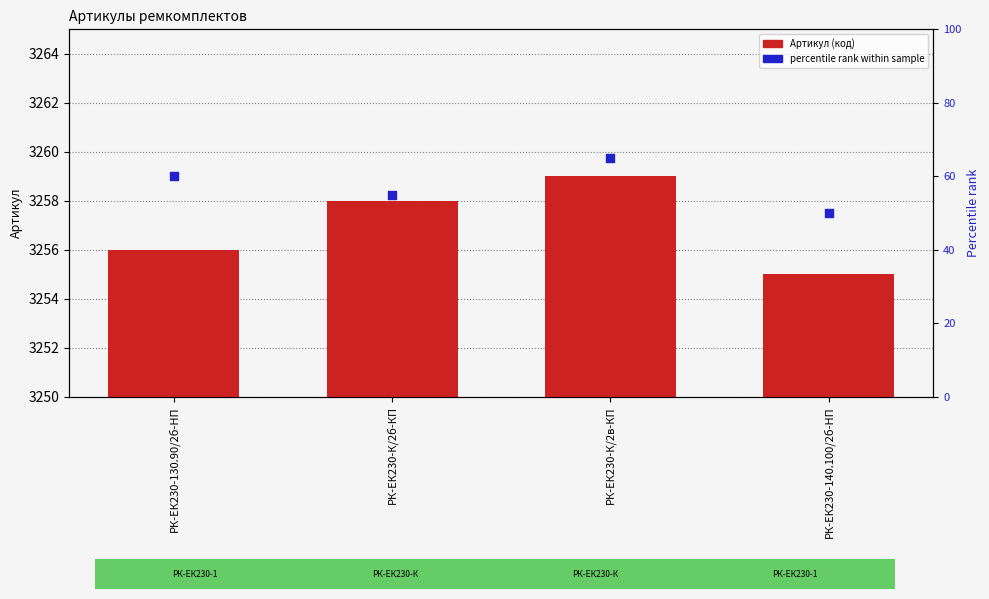

Which series contains the highest Y value?

Артикул